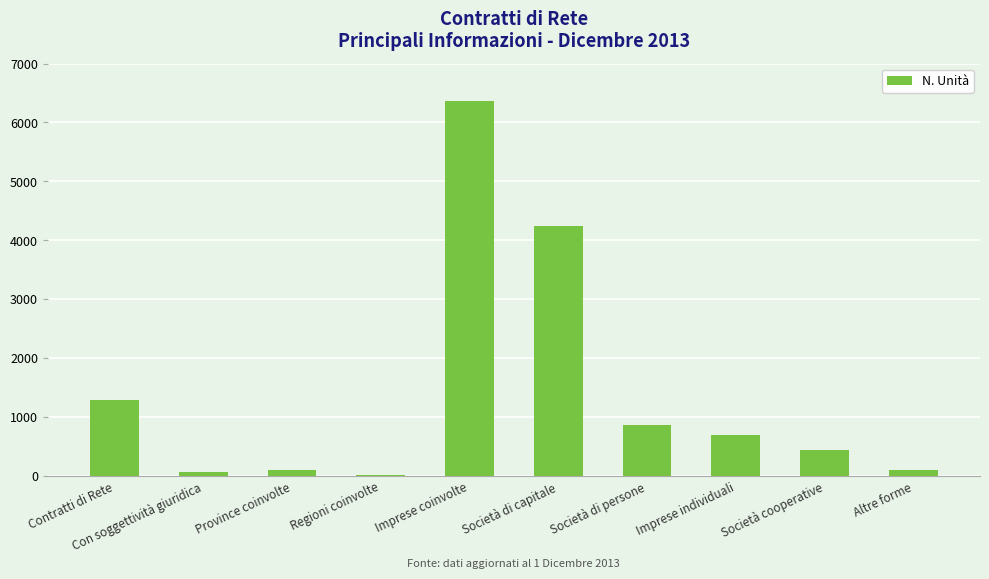

At which category does the chart reach its peak across all series?

Imprese coinvolte